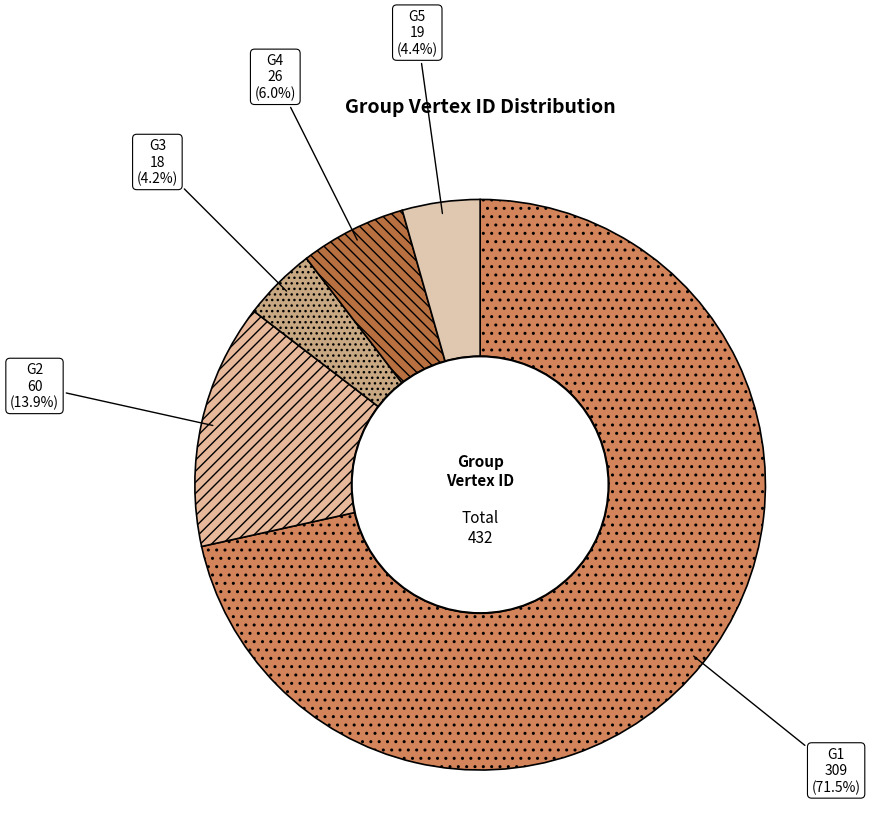

How many segments does this pie chart have?

5